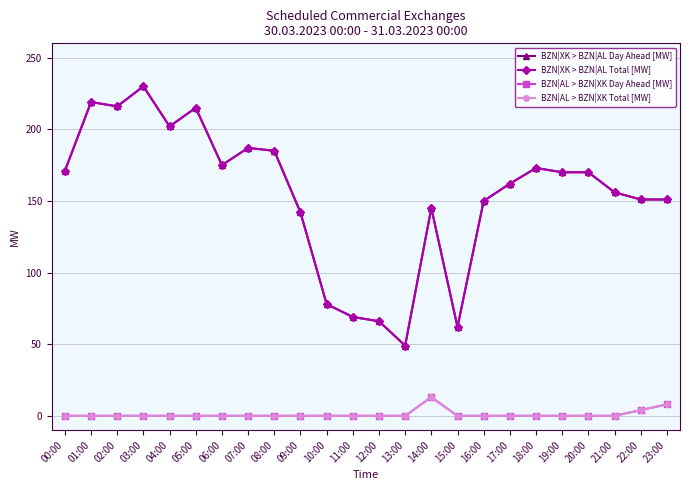

The value of BZN|AL > BZN|XK Total [MW] at 20:00 is 6. True or false?

False